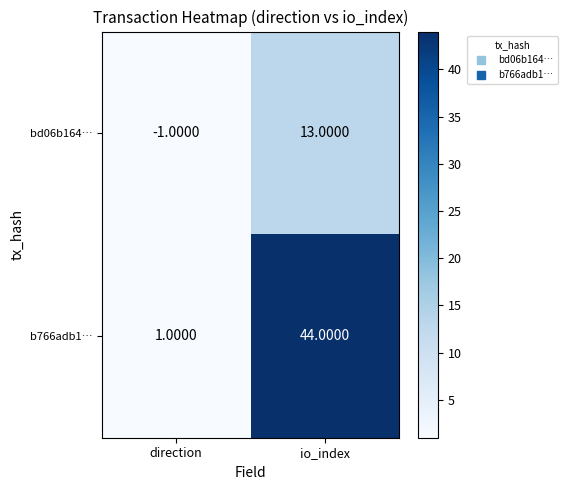

Rank the series by their average value, from lowest to highest.

bd06b164…, b766adb1…